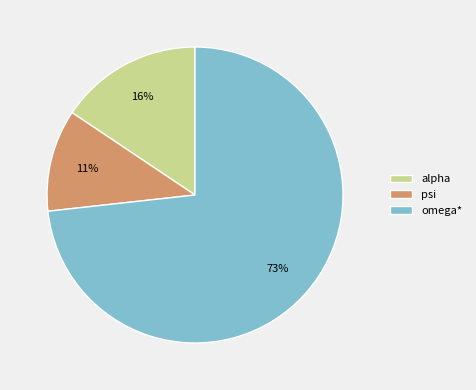

Which slice is the largest?

omega*